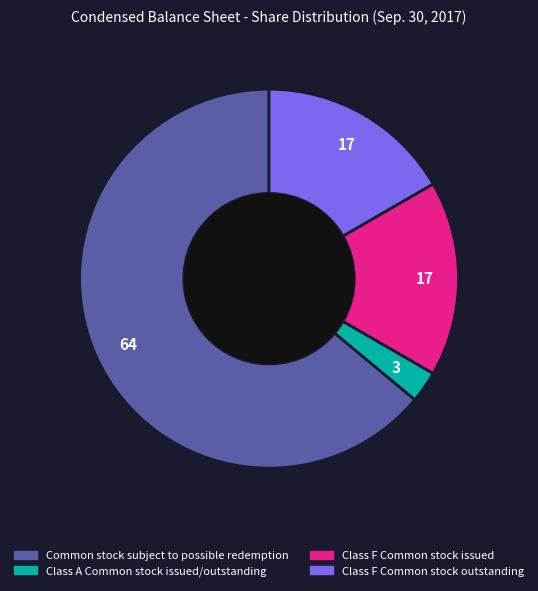

Which category has the biggest portion of the pie?

Common stock subject to possible redemption